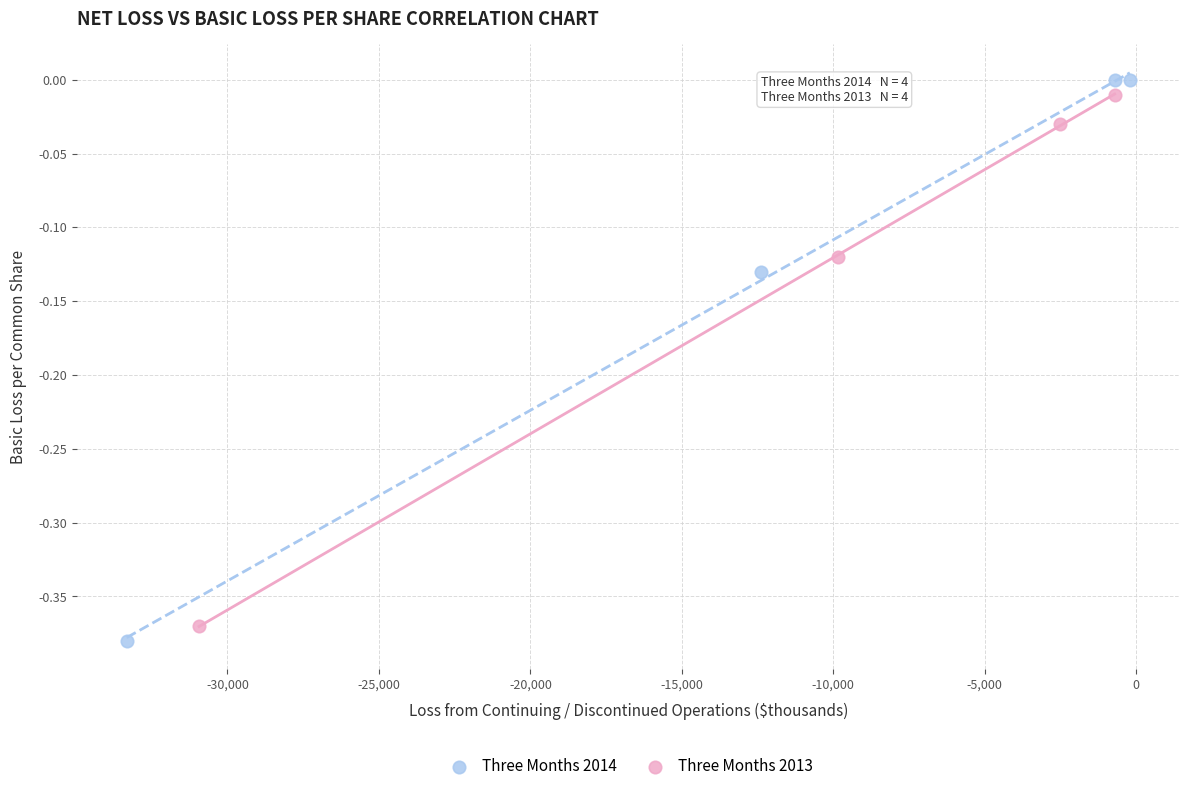

Which series has the widest spread of Y values?

Three Months 2014